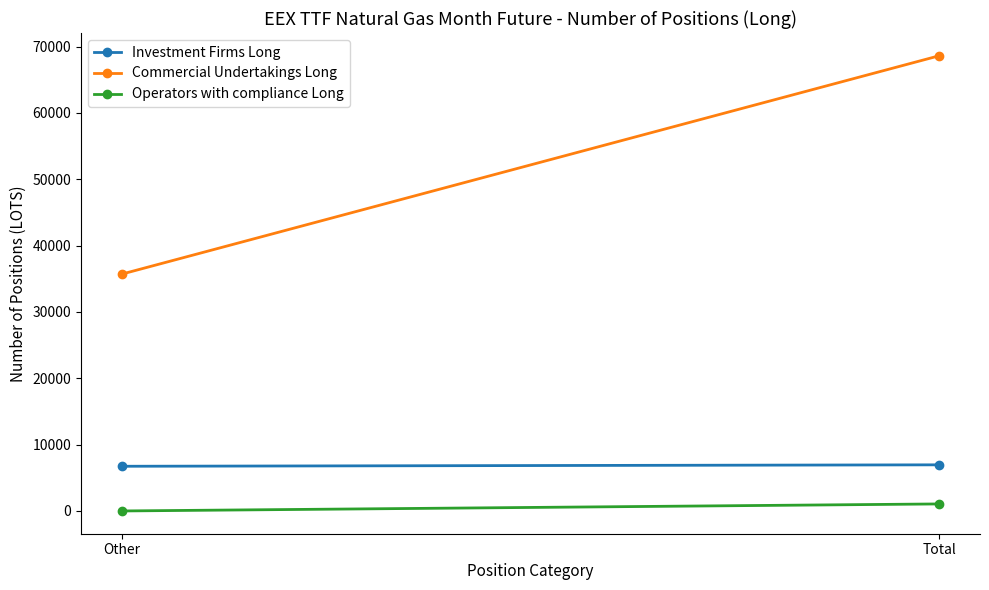

Count the Investment Firms Long values in the range 6737 to 6953.

2